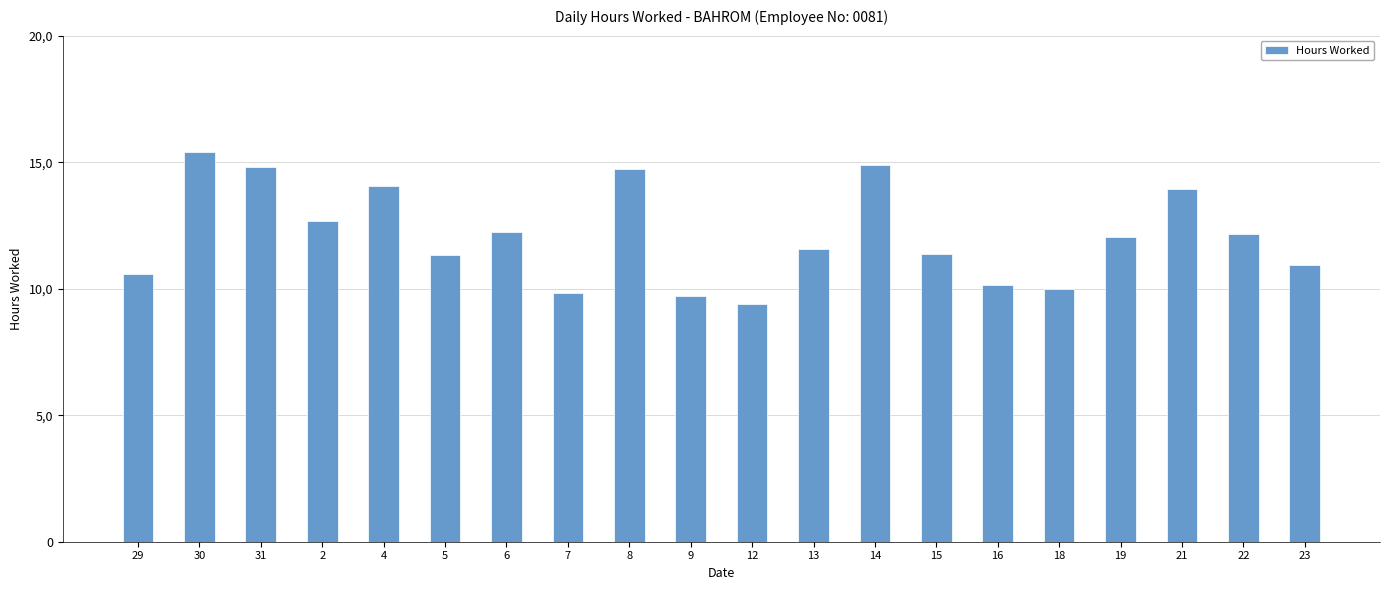

What is the change in value from 29 to 18?

-0.6